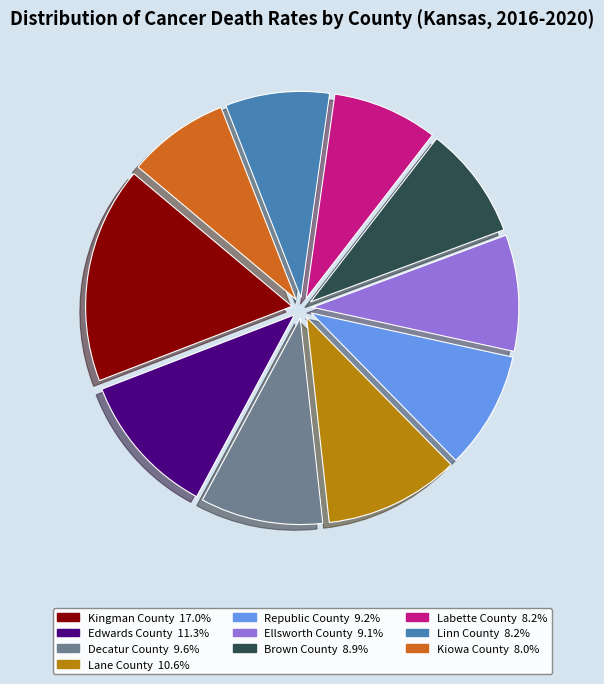

Combined, do Labette County and Linn County account for over 50%?

No